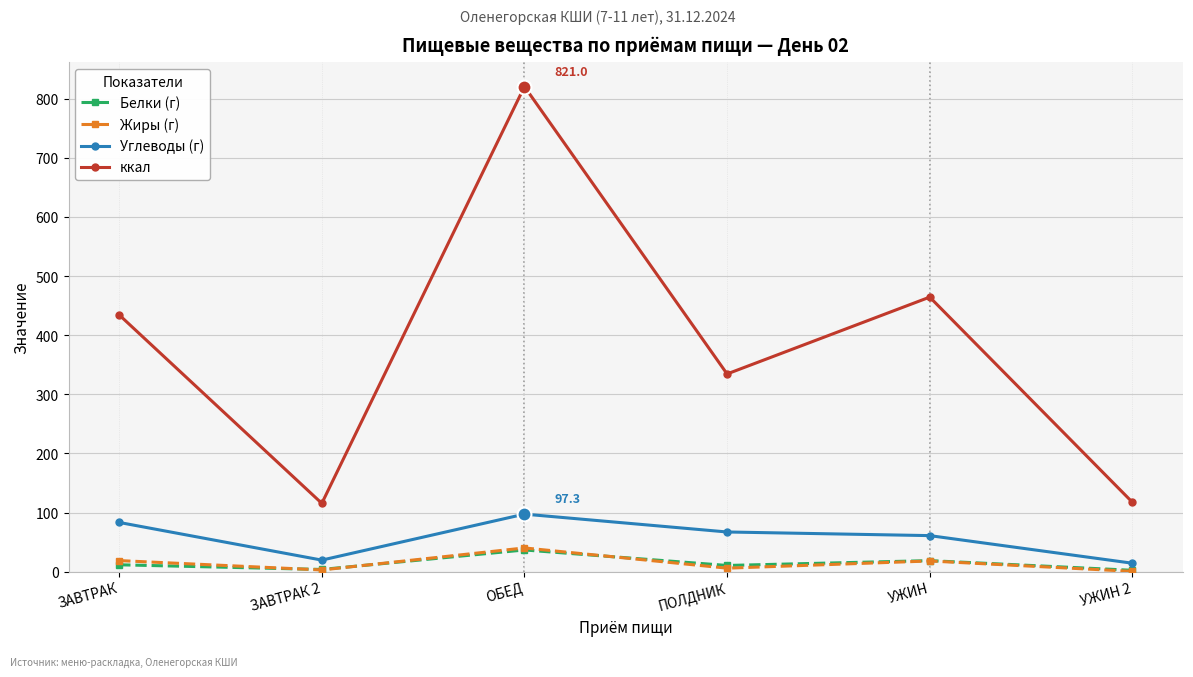

What is the sum of the ккал values at УЖИН and УЖИН 2?

582.2